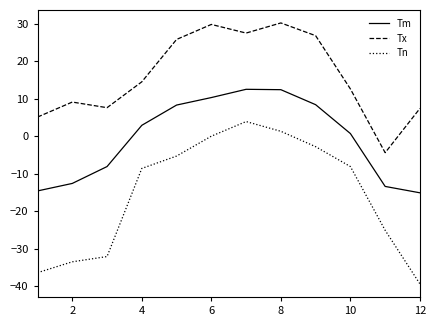

What is the highest value of the Tm series?

12.5